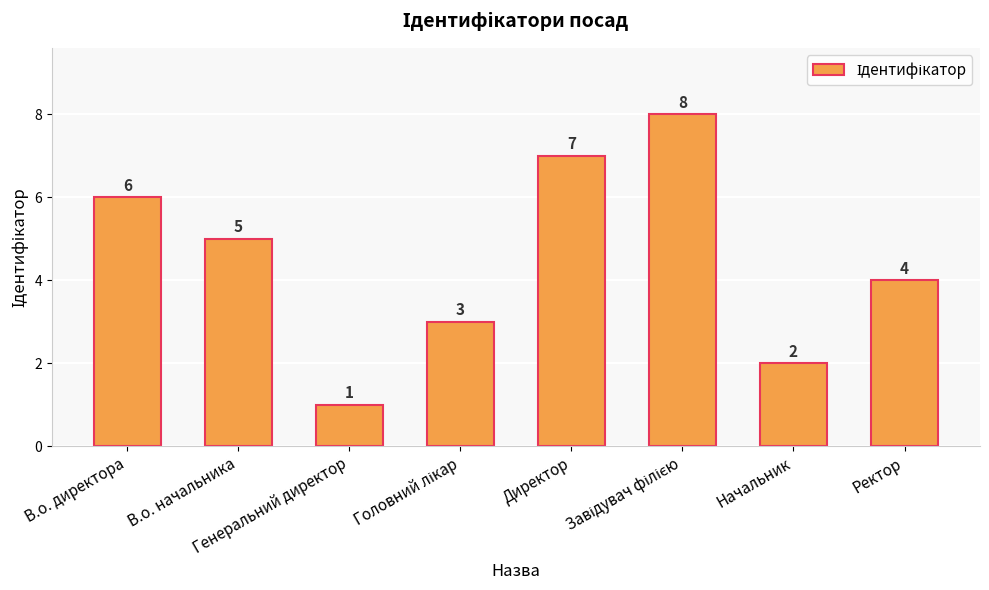

How many series are shown in this chart?

1